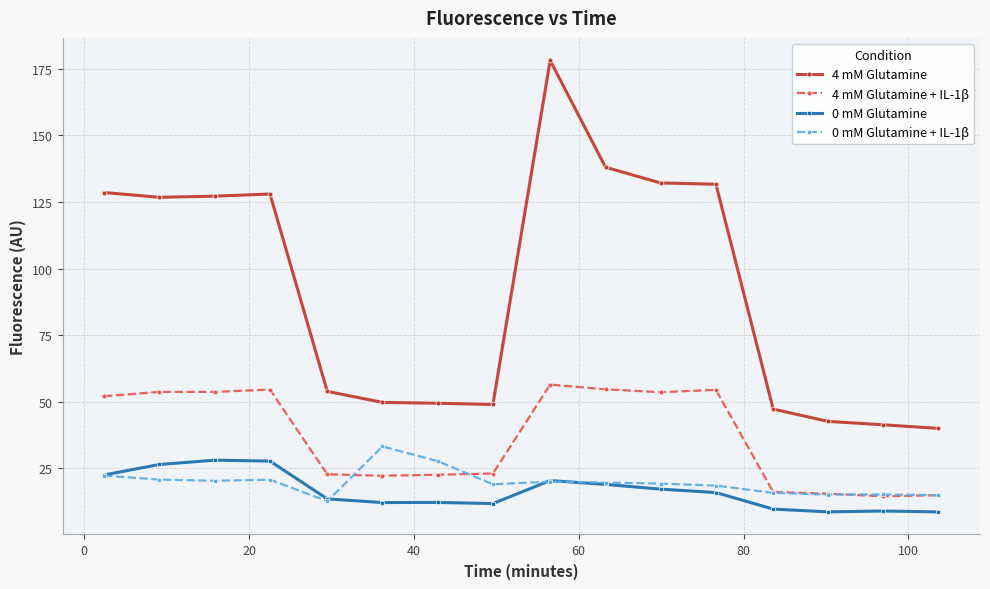

What is the sum of all 4 mM Glutamine + IL-1β values?

584.2